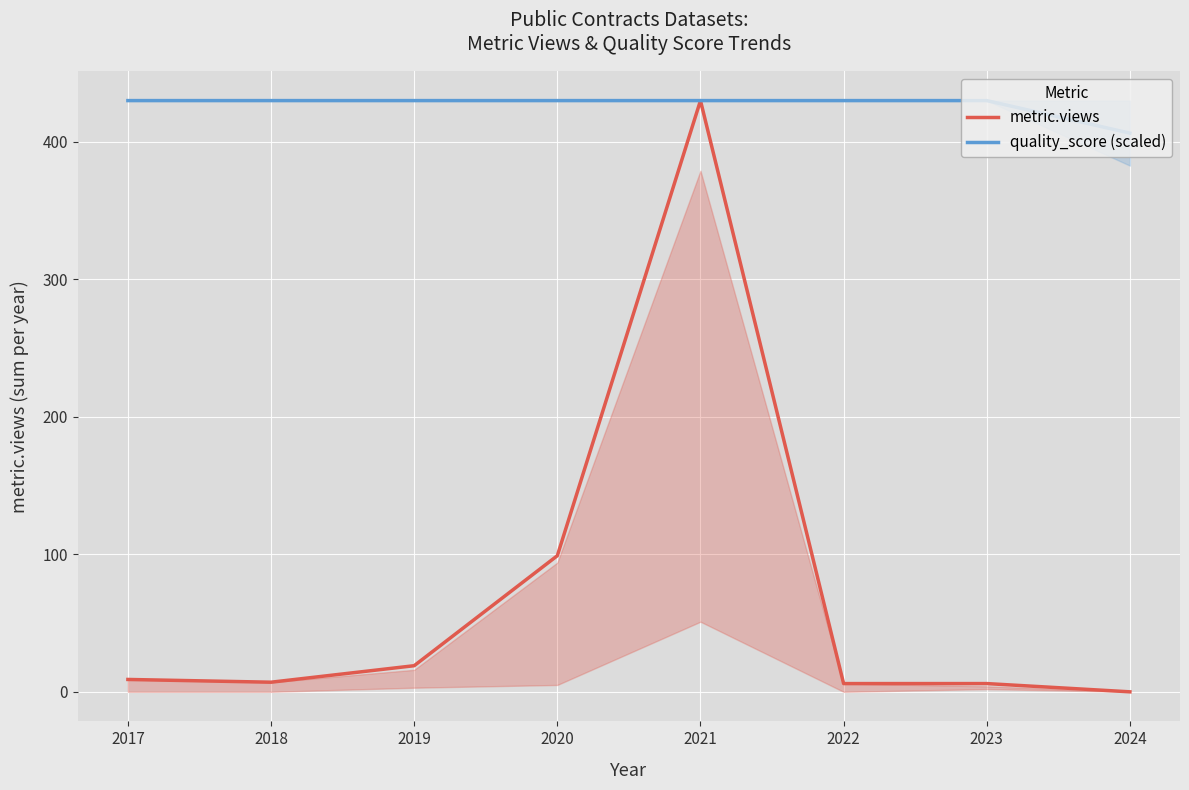

At which category does the chart reach its minimum across all series?

2024